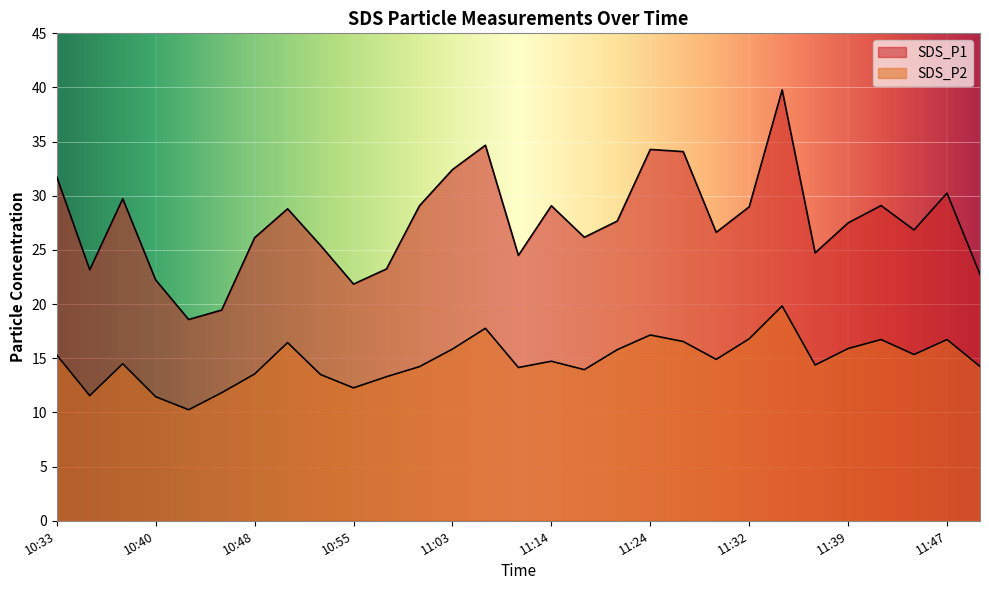

Between 11:09 and 11:44, which series saw the biggest shift?

SDS_P1